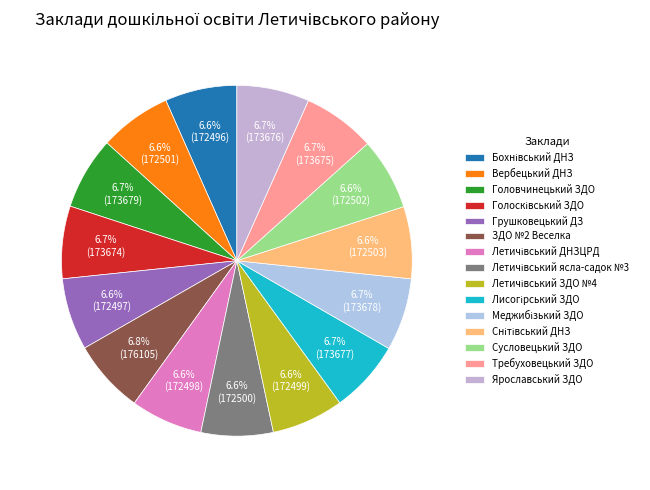

To the nearest percent, what is the average slice percentage?

7%